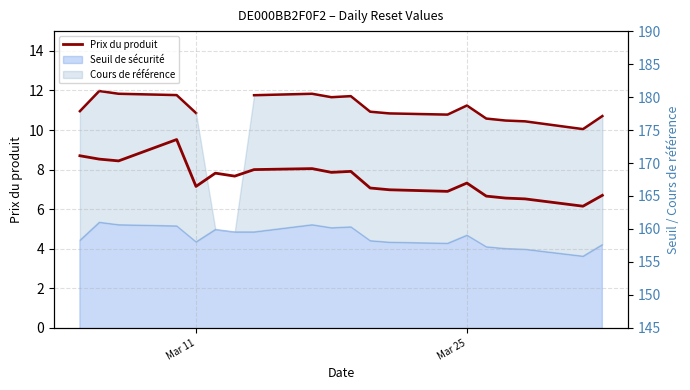

True or false: Prix du produit and Cours de référence (line) cross at least once.

False